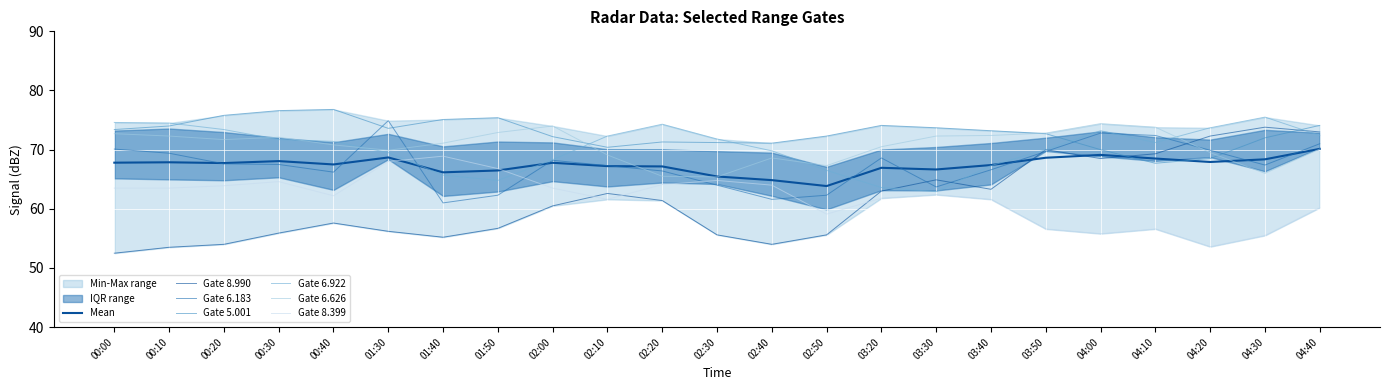

Does the chart display data point markers on the line(s)?

No